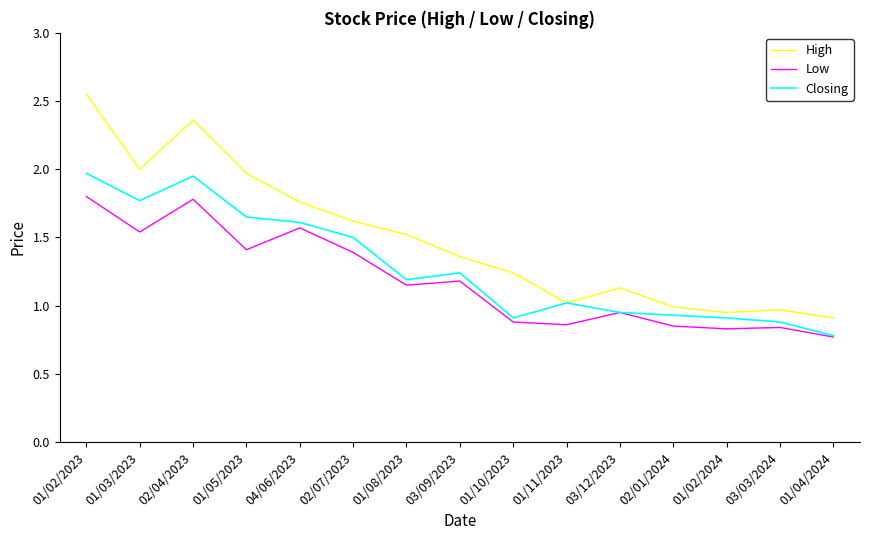

True or false: Closing has a value of 0.7 at 01/05/2023.

False